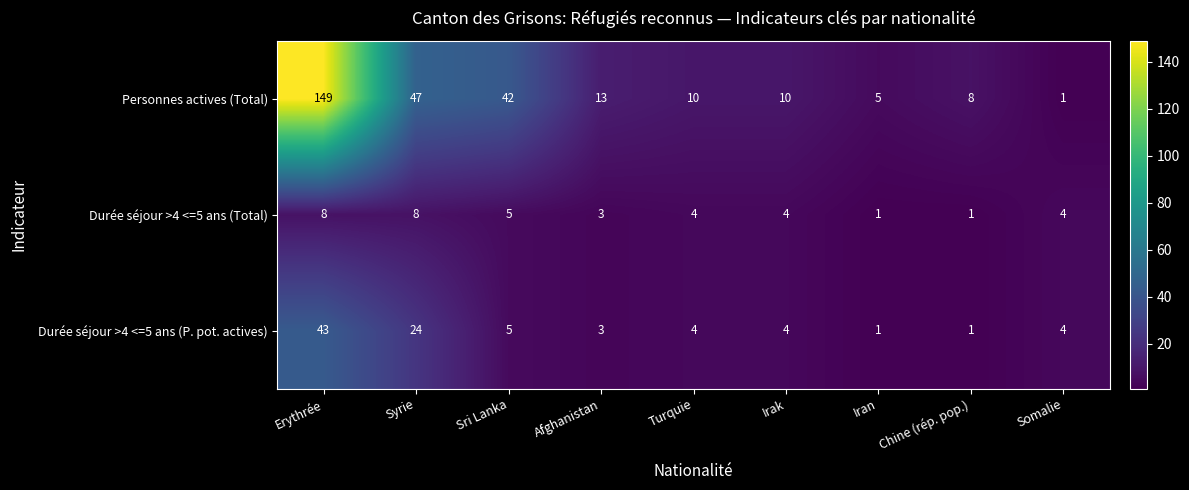

How many series are shown in this chart?

3